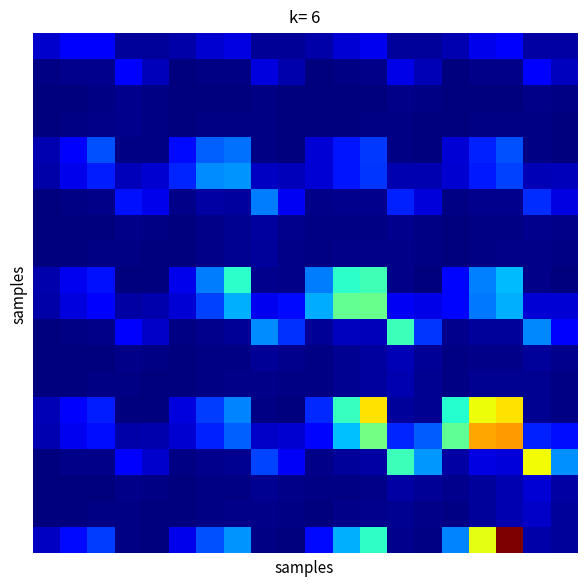

Count the number of data series in this chart.

20